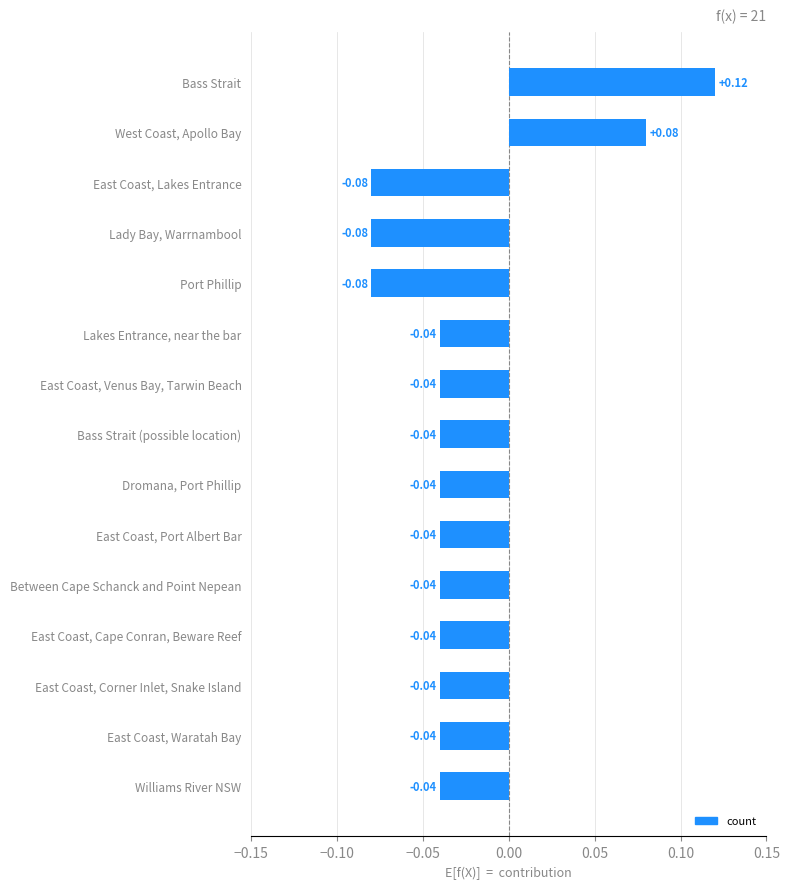

How many data points are less than 0?

13